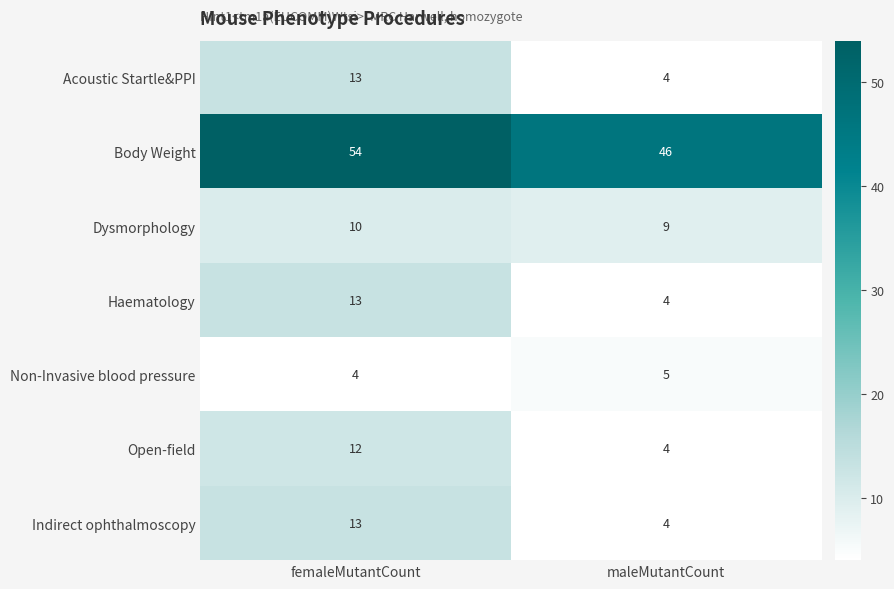

The Non-Invasive blood pressure series shows 1 at maleMutantCount. True or false?

False